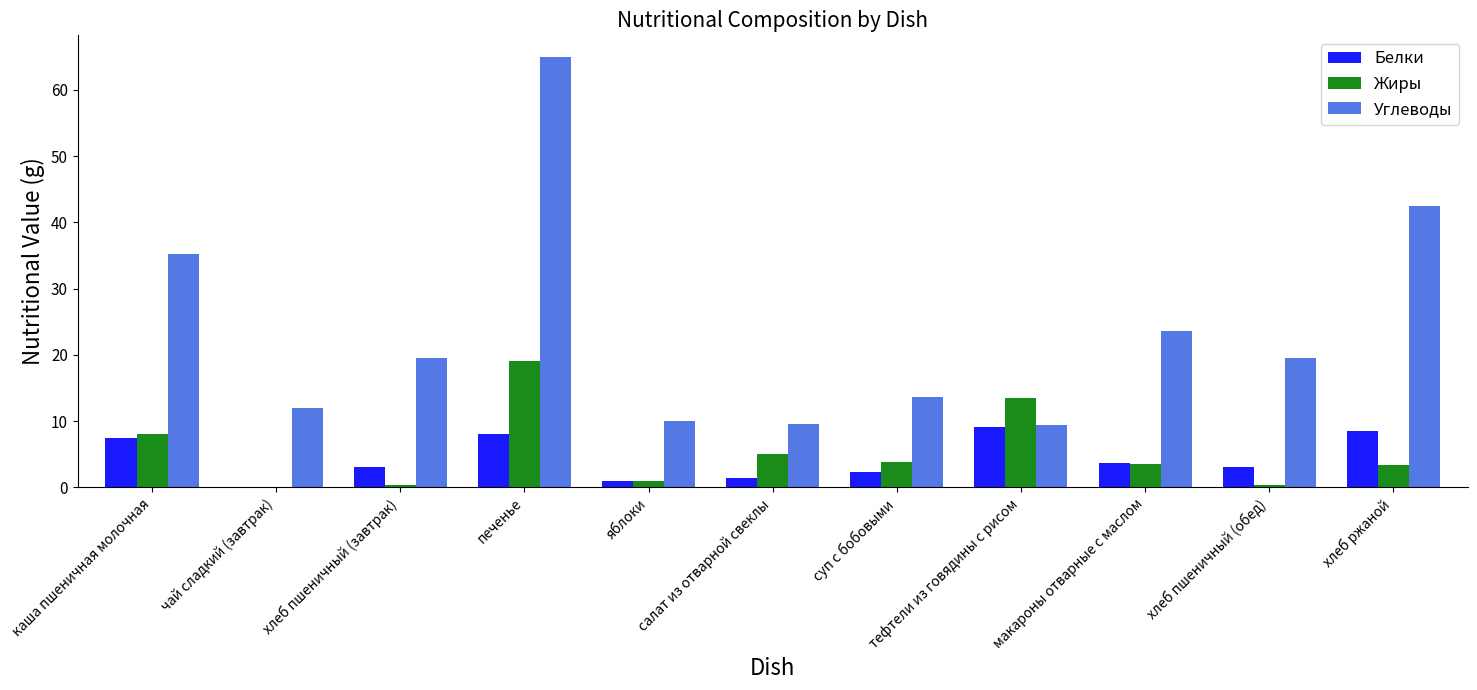

Which series has the largest total across all categories?

Углеводы